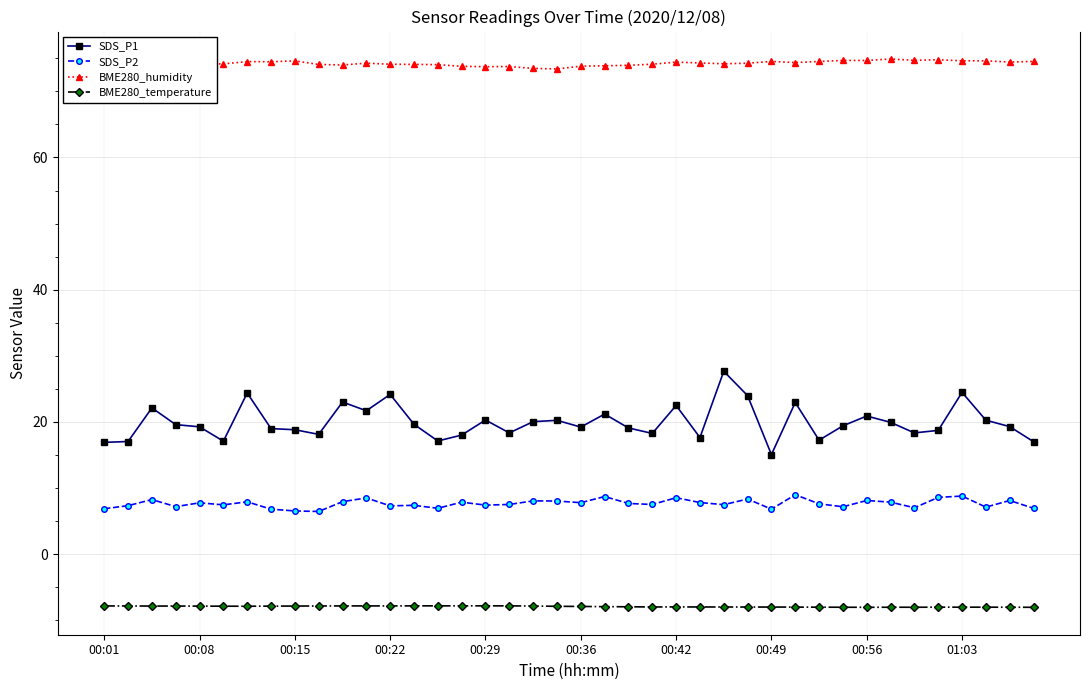

List the series in order of their peak value, highest first.

BME280_humidity, SDS_P1, SDS_P2, BME280_temperature